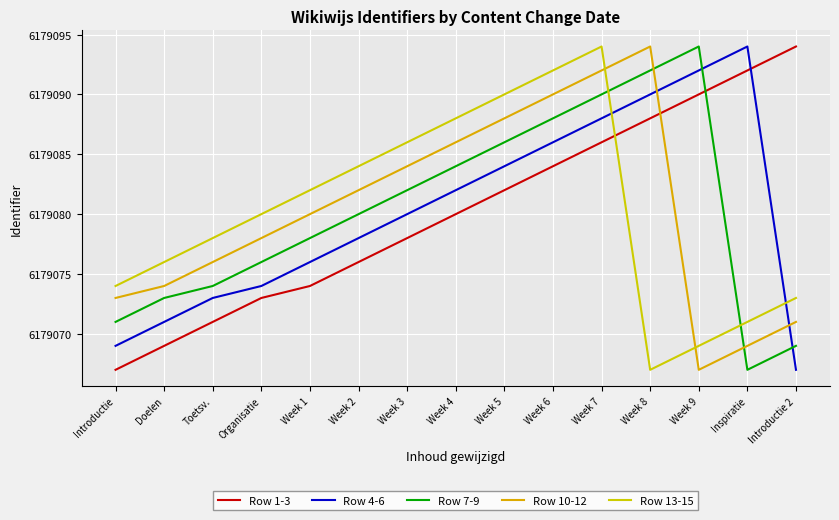

The value of Row 13-15 at Introductie 2 is 3280194. True or false?

False